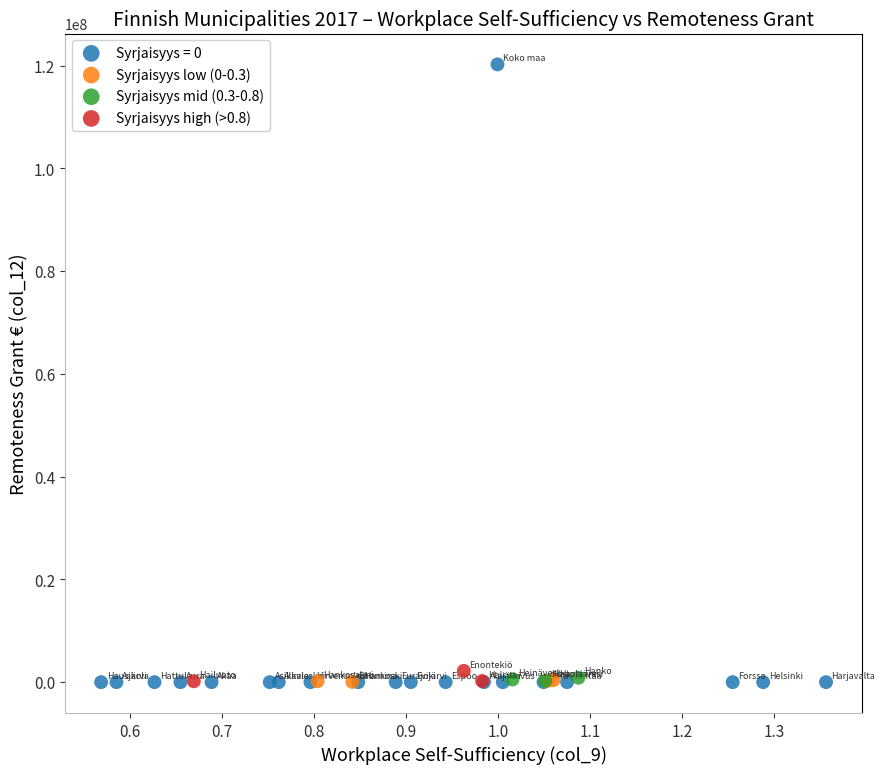

Which series has the largest Y range (max minus min)?

Syrjaisyys = 0